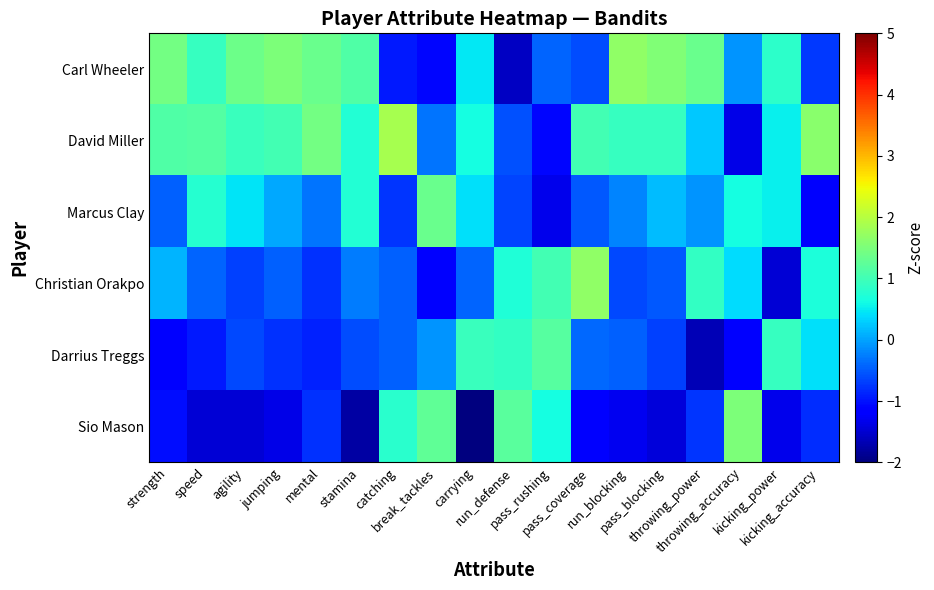

Reading right to left, extract all data points from this chart.

Carl Wheeler: kicking_accuracy=-0.7	kicking_power=0.8	throwing_accuracy=-0.1	throwing_power=1.4	pass_blocking=1.5	run_blocking=1.7	pass_coverage=-0.6	pass_rushing=-0.4	run_defense=-1.6	carrying=0.5	break_tackles=-1.1	catching=-1.0	stamina=1.1	mental=1.3	jumping=1.5	agility=1.4	speed=0.9	strength=1.4
David Miller: kicking_accuracy=1.6	kicking_power=0.5	throwing_accuracy=-1.4	throwing_power=0.3	pass_blocking=0.9	run_blocking=0.9	pass_coverage=1.0	pass_rushing=-1.1	run_defense=-0.6	carrying=0.6	break_tackles=-0.3	catching=1.9	stamina=0.7	mental=1.4	jumping=1.0	agility=0.9	speed=1.2	strength=1.1
Marcus Clay: kicking_accuracy=-1.2	kicking_power=0.5	throwing_accuracy=0.6	throwing_power=-0.1	pass_blocking=0.2	run_blocking=-0.2	pass_coverage=-0.5	pass_rushing=-1.3	run_defense=-0.7	carrying=0.4	break_tackles=1.3	catching=-0.8	stamina=0.7	mental=-0.3	jumping=0.0	agility=0.5	speed=0.8	strength=-0.5
Christian Orakpo: kicking_accuracy=0.7	kicking_power=-1.5	throwing_accuracy=0.4	throwing_power=0.9	pass_blocking=-0.5	run_blocking=-0.6	pass_coverage=1.7	pass_rushing=1.0	run_defense=0.7	carrying=-0.4	break_tackles=-1.1	catching=-0.5	stamina=-0.3	mental=-0.8	jumping=-0.4	agility=-0.7	speed=-0.4	strength=0.1
Darrius Treggs: kicking_accuracy=0.4	kicking_power=0.9	throwing_accuracy=-1.1	throwing_power=-1.7	pass_blocking=-0.7	run_blocking=-0.5	pass_coverage=-0.4	pass_rushing=1.2	run_defense=0.9	carrying=0.9	break_tackles=-0.1	catching=-0.5	stamina=-0.6	mental=-0.9	jumping=-0.8	agility=-0.6	speed=-0.9	strength=-1.2
Sio Mason: kicking_accuracy=-0.8	kicking_power=-1.3	throwing_accuracy=1.5	throwing_power=-0.7	pass_blocking=-1.4	run_blocking=-1.3	pass_coverage=-1.2	pass_rushing=0.6	run_defense=1.2	carrying=-2.0	break_tackles=1.3	catching=0.8	stamina=-1.8	mental=-0.8	jumping=-1.4	agility=-1.5	speed=-1.5	strength=-1.0